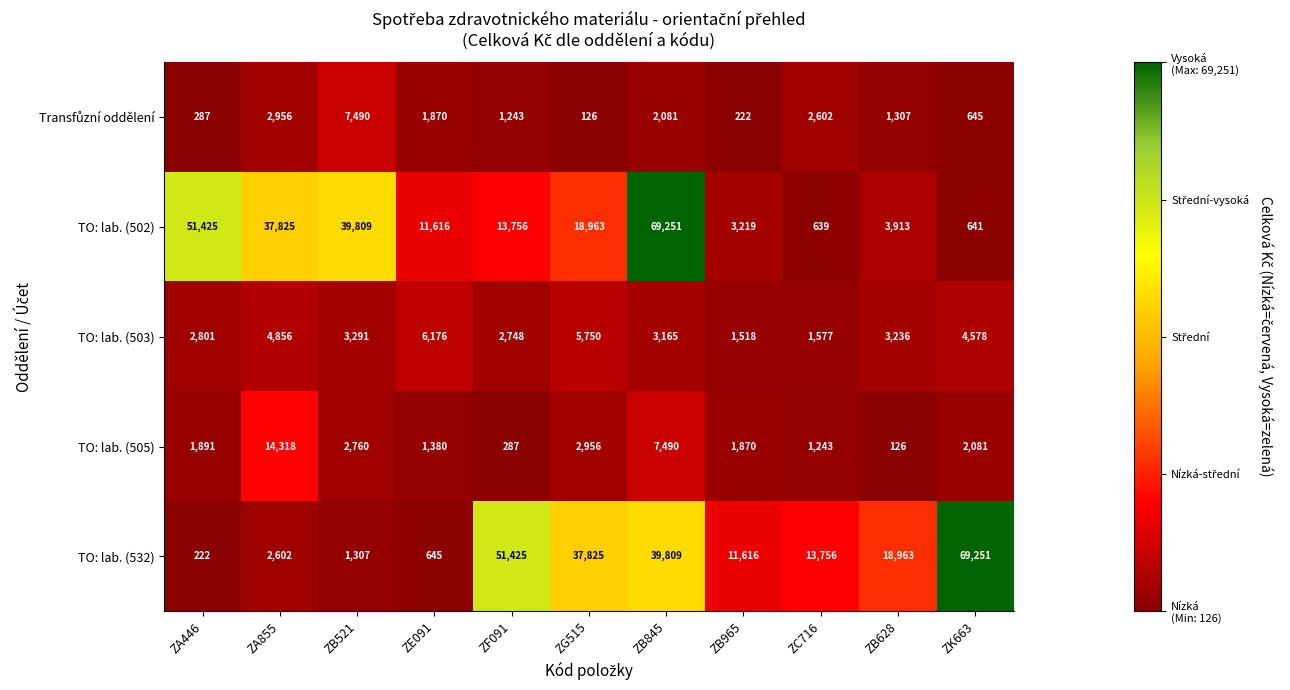

List the labels in order of TO: lab. (532) value, largest first.

ZK663, ZF091, ZB845, ZG515, ZB628, ZC716, ZB965, ZA855, ZB521, ZE091, ZA446